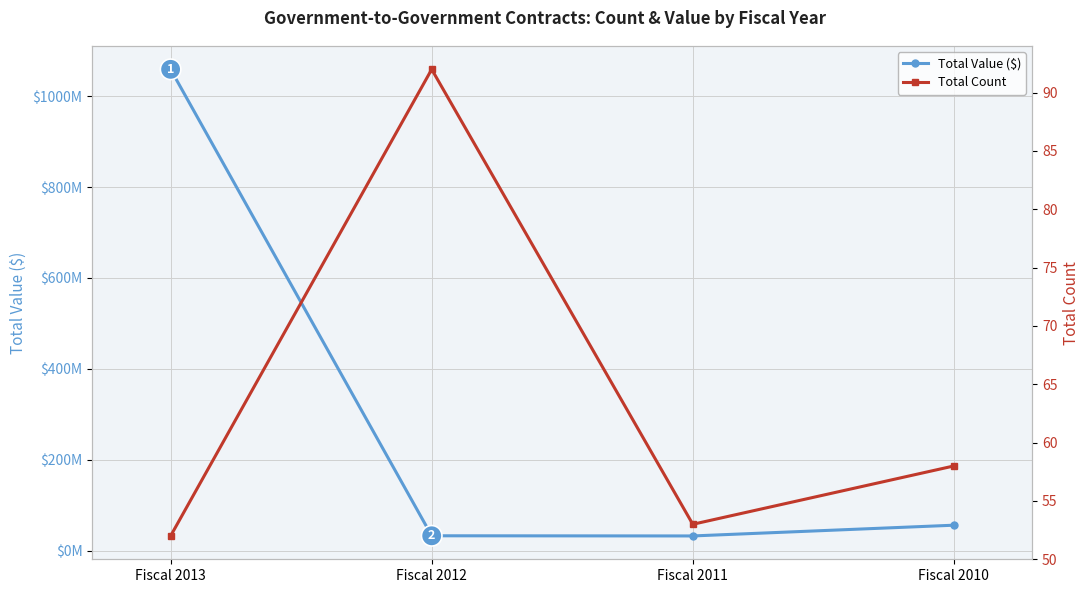

List the series in order of their overall mean, lowest first.

Total Count, Total Value ($)